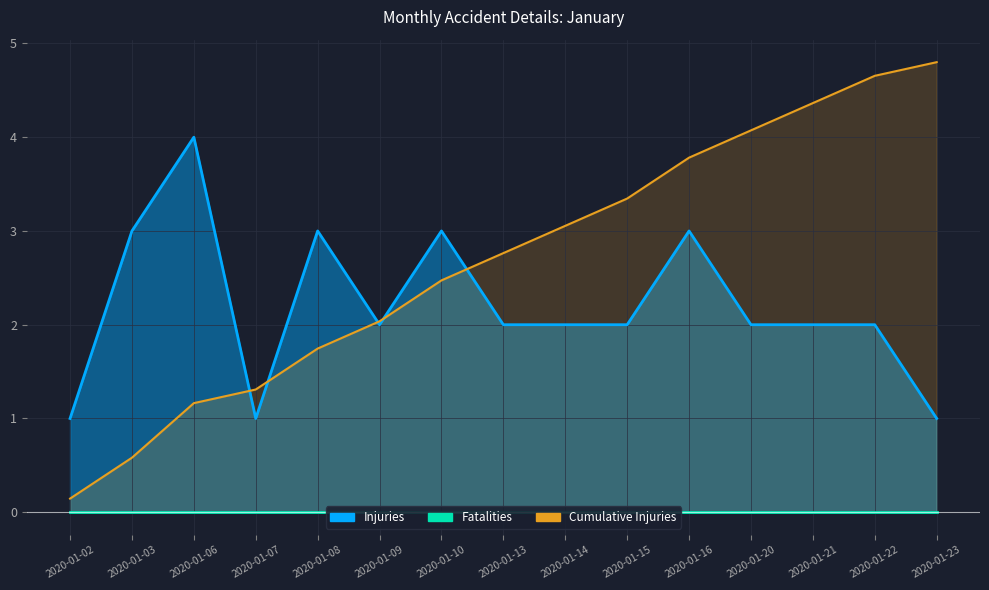

Count the values in the range 2 to 3.

11